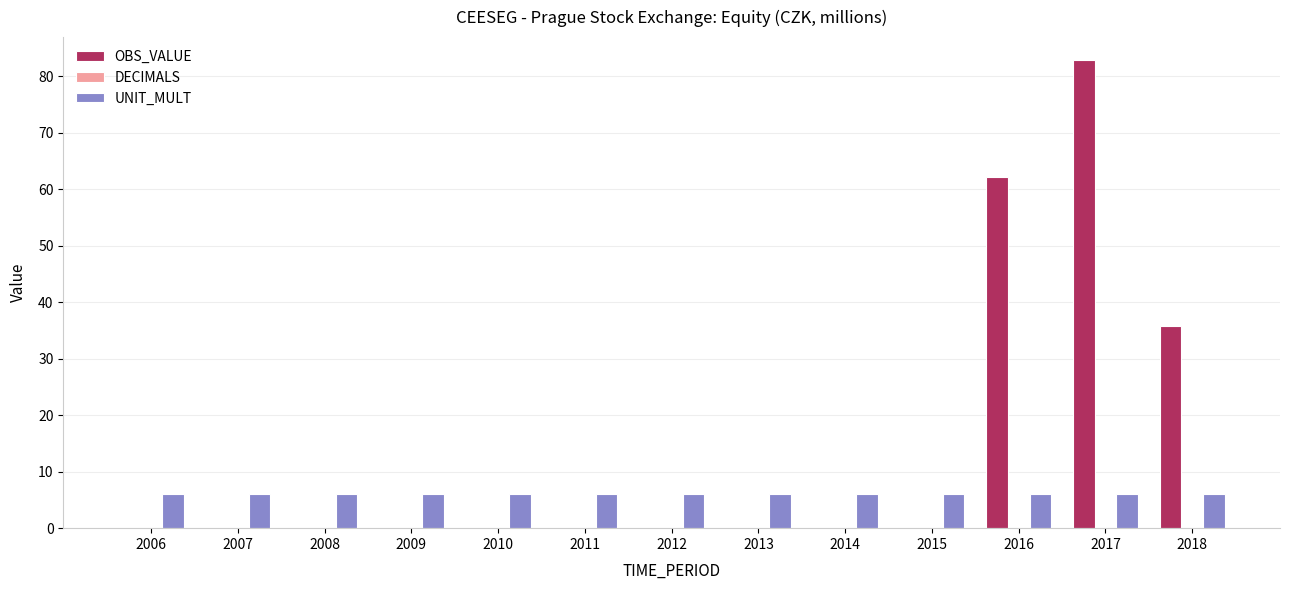

What is the sum of all UNIT_MULT values?

78.0